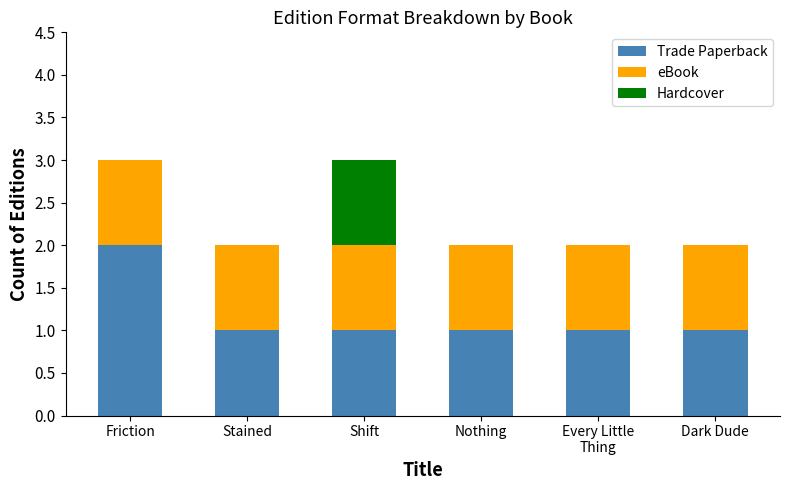

Is it true that Trade Paperback equals 1 at Dark Dude?

True